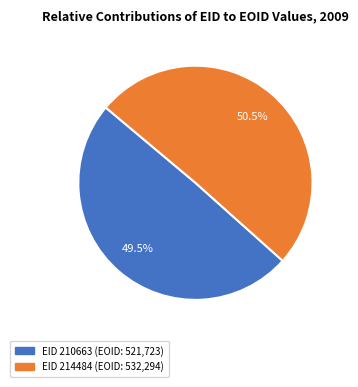

Is there a majority slice in this chart?

Yes